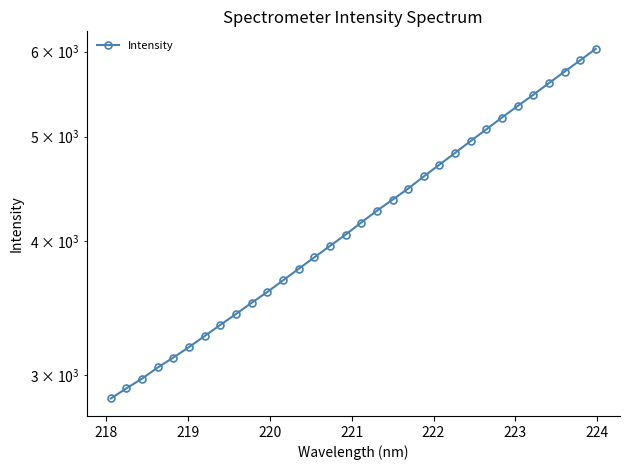

What is the average value?

4226.7